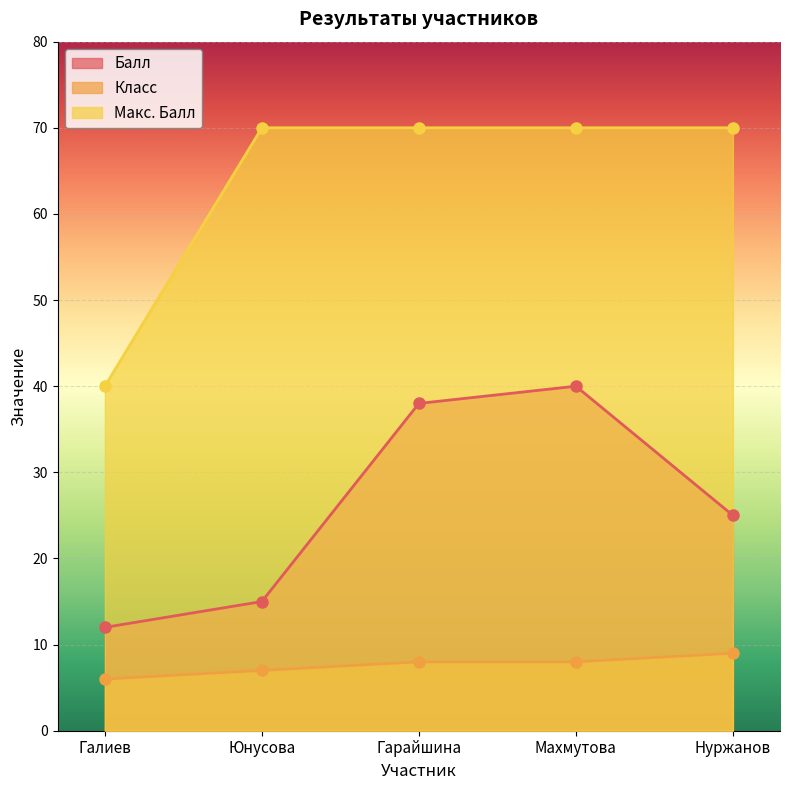

At how many categories does at least one series exceed 23?

5